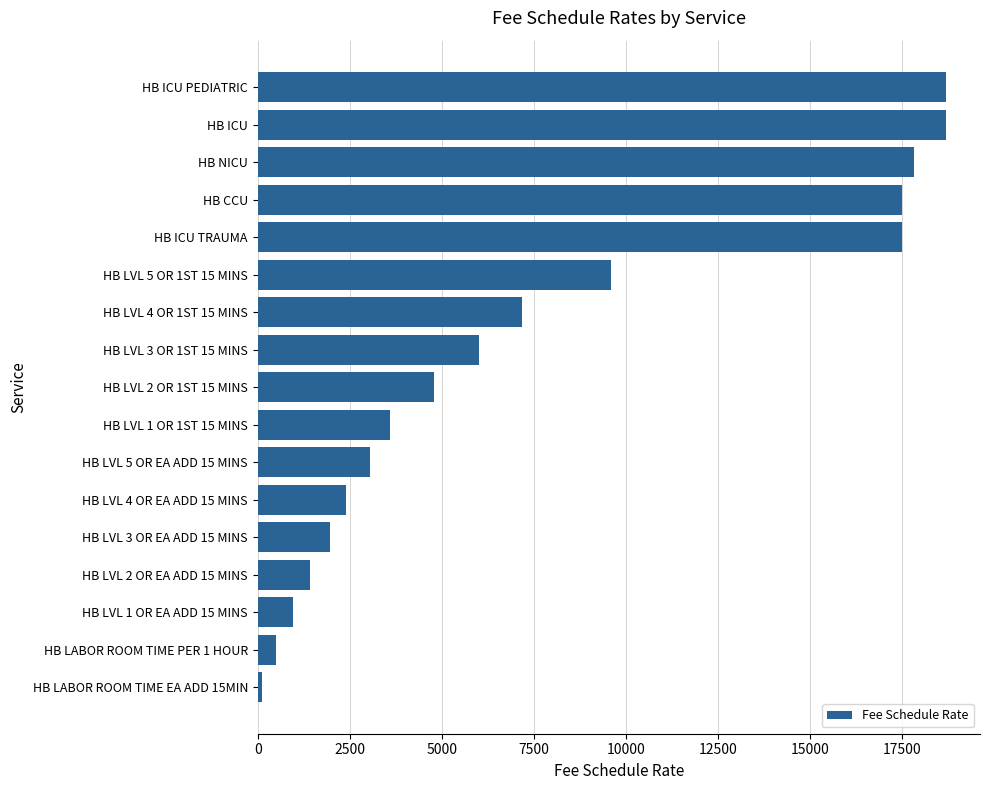

Read the value at HB ICU.

18680